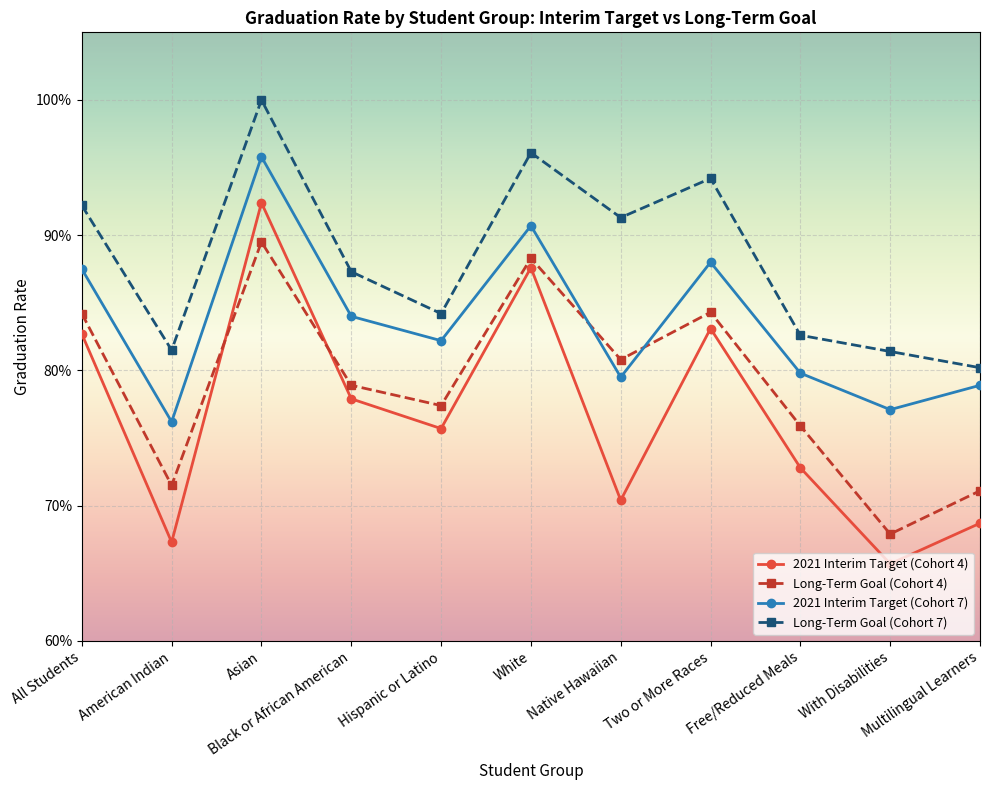

What is the label of the 4th point from the right?

Two or More Races